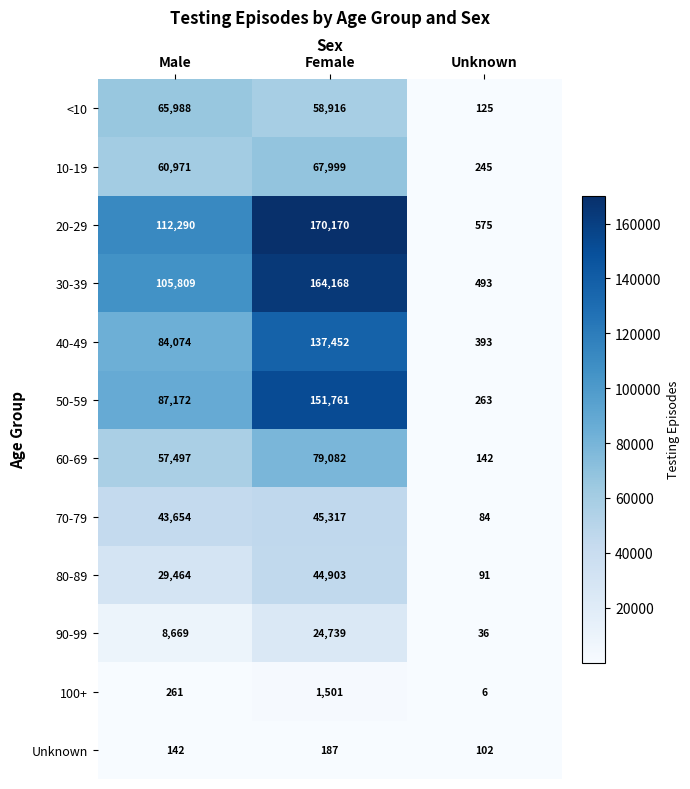

What is the spread (max minus min) of values at Female?

169983